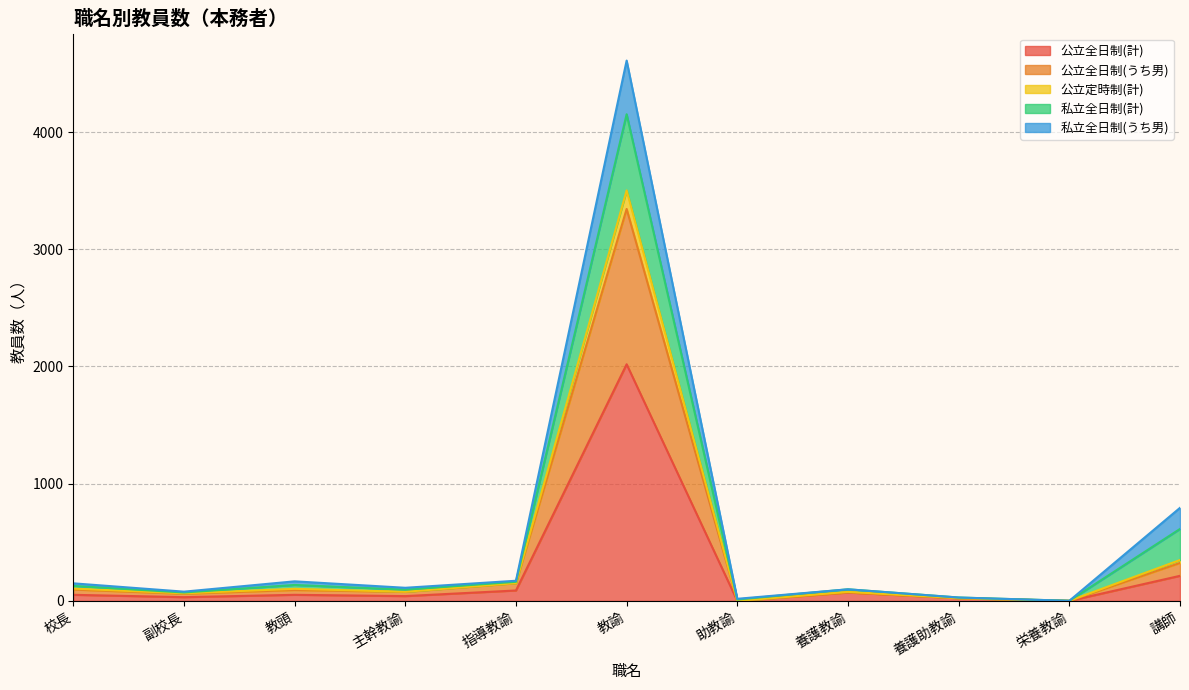

In 公立定時制(計), how many points are higher than both neighbors (excluding endpoints)?

3